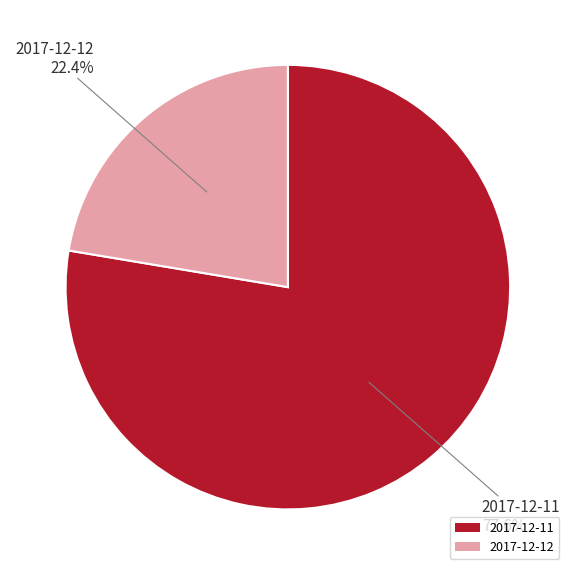

To the nearest percent, what is the difference between the largest and smallest slice percentages?

55%